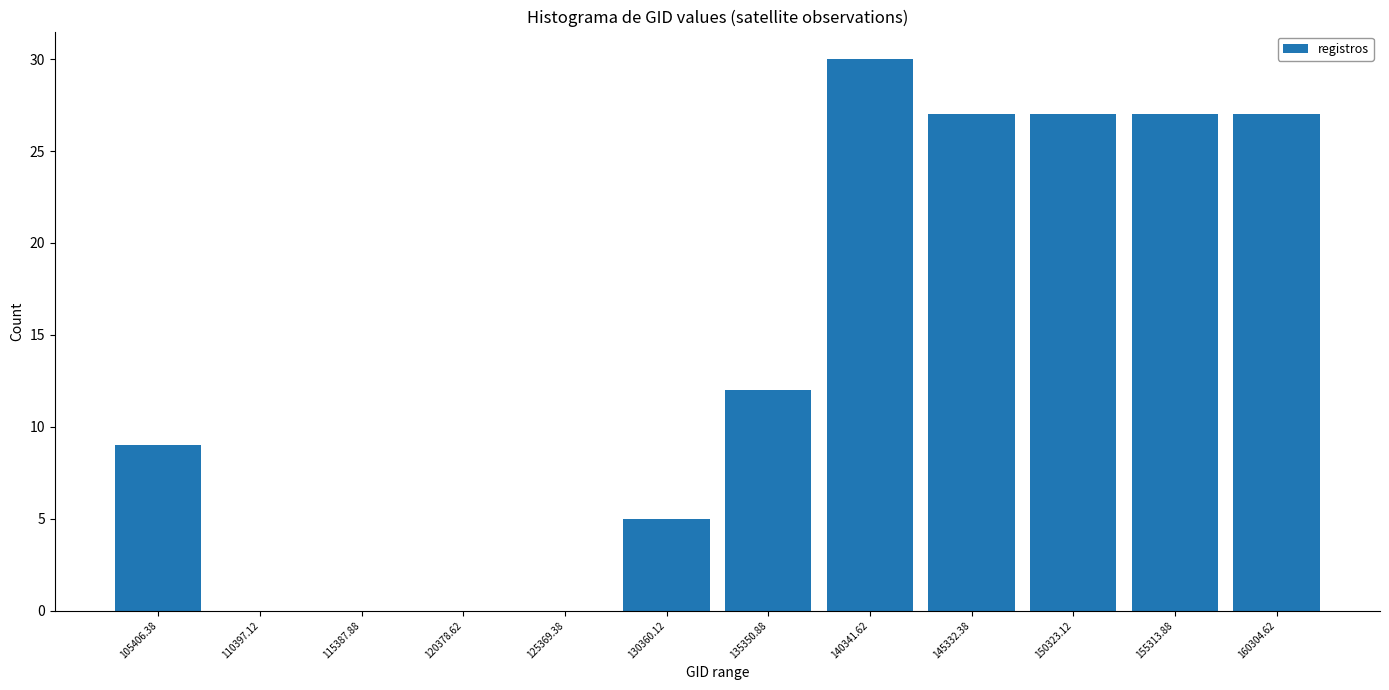

Over which range of the x-axis is the bar tallest?

138000 to 143000